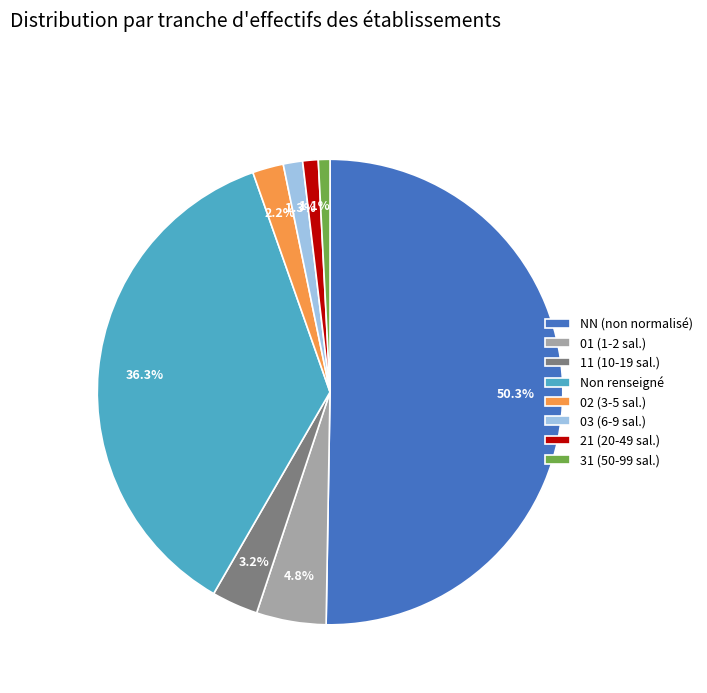

Which has a higher value, 11 (10-19 sal.) or 03 (6-9 sal.)?

11 (10-19 sal.)